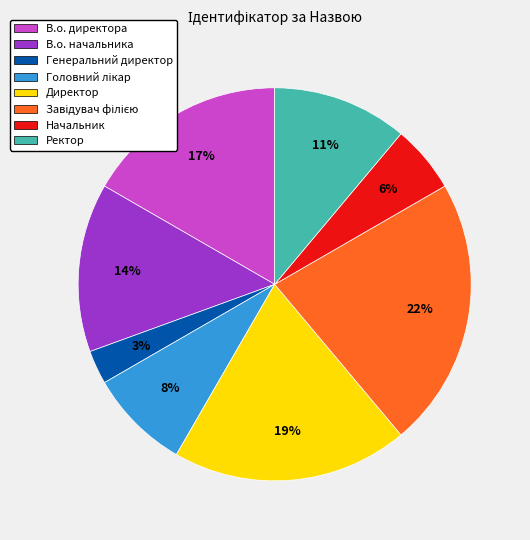

Is there a majority slice in this chart?

No